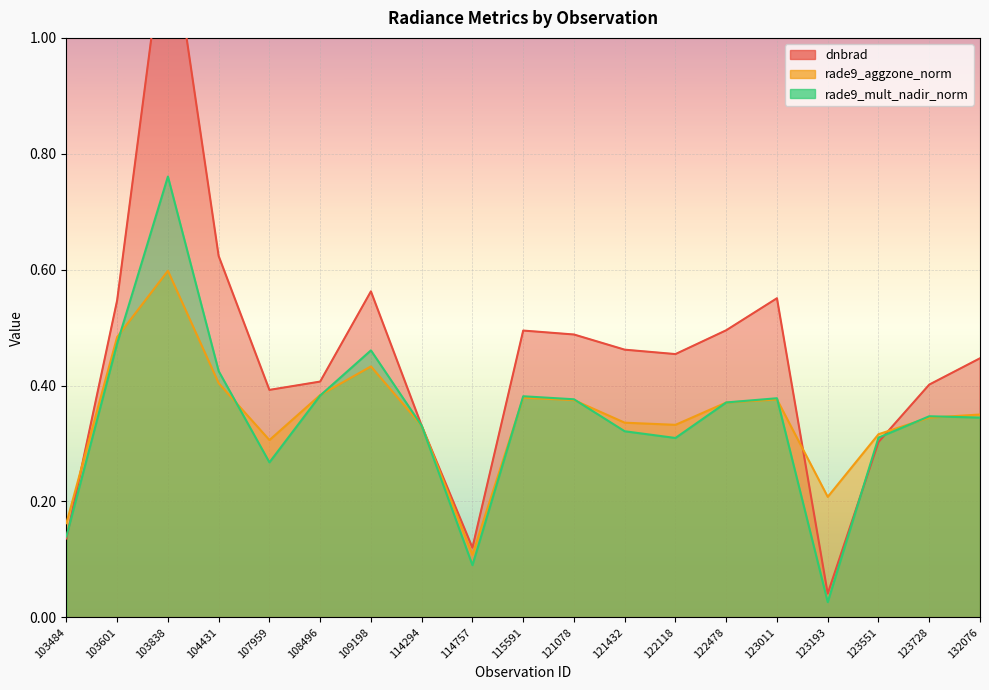

What is the sum of all dnbrad values?

8.5